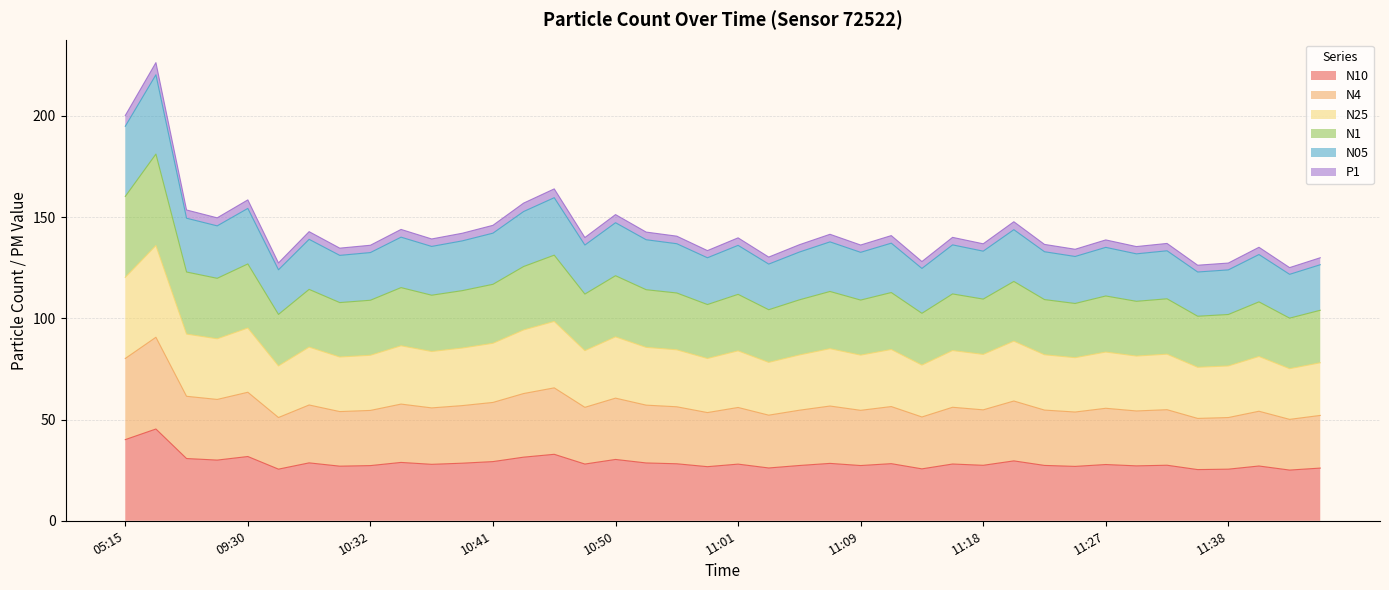

What are all the series names shown in the legend?

N10, N4, N25, N1, N05, P1